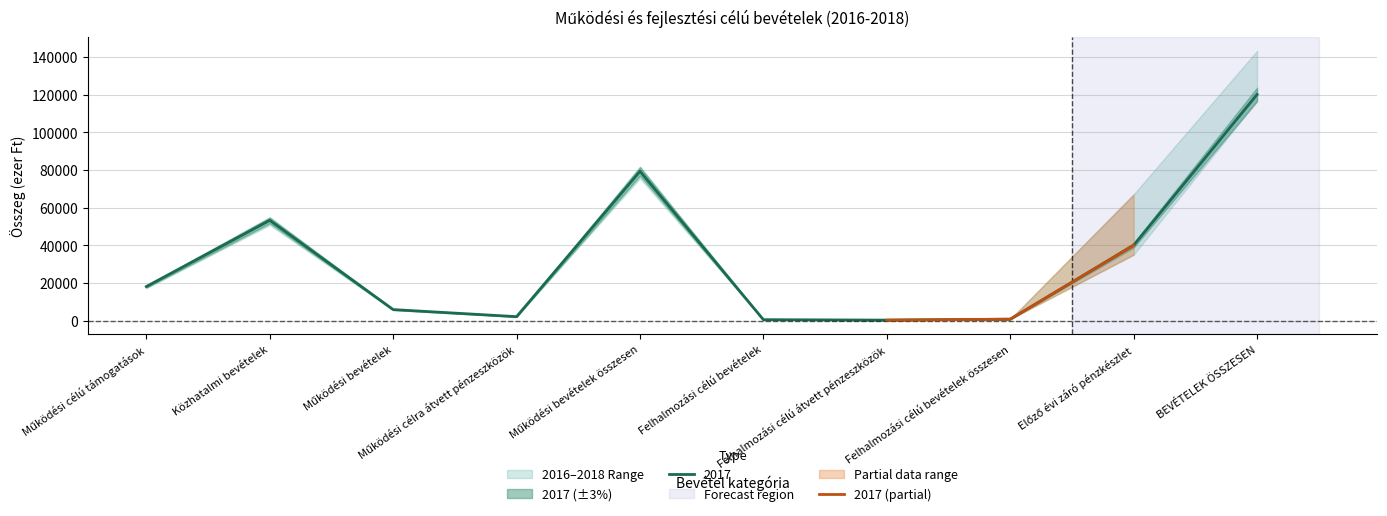

The chart shows a value of 83.0 at Felhalmozási célú átvett pénzeszközök. True or false?

False